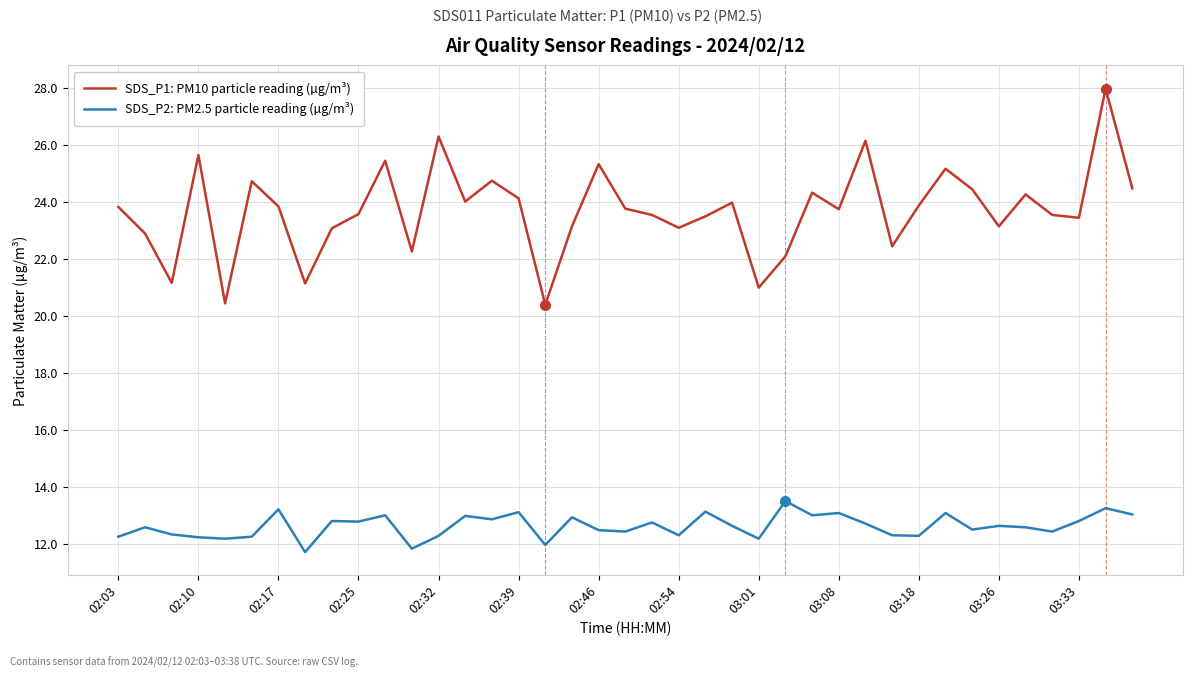

Rank the series by their maximum value, from highest to lowest.

SDS_P1: PM10 particle reading (µg/m³), SDS_P2: PM2.5 particle reading (µg/m³)